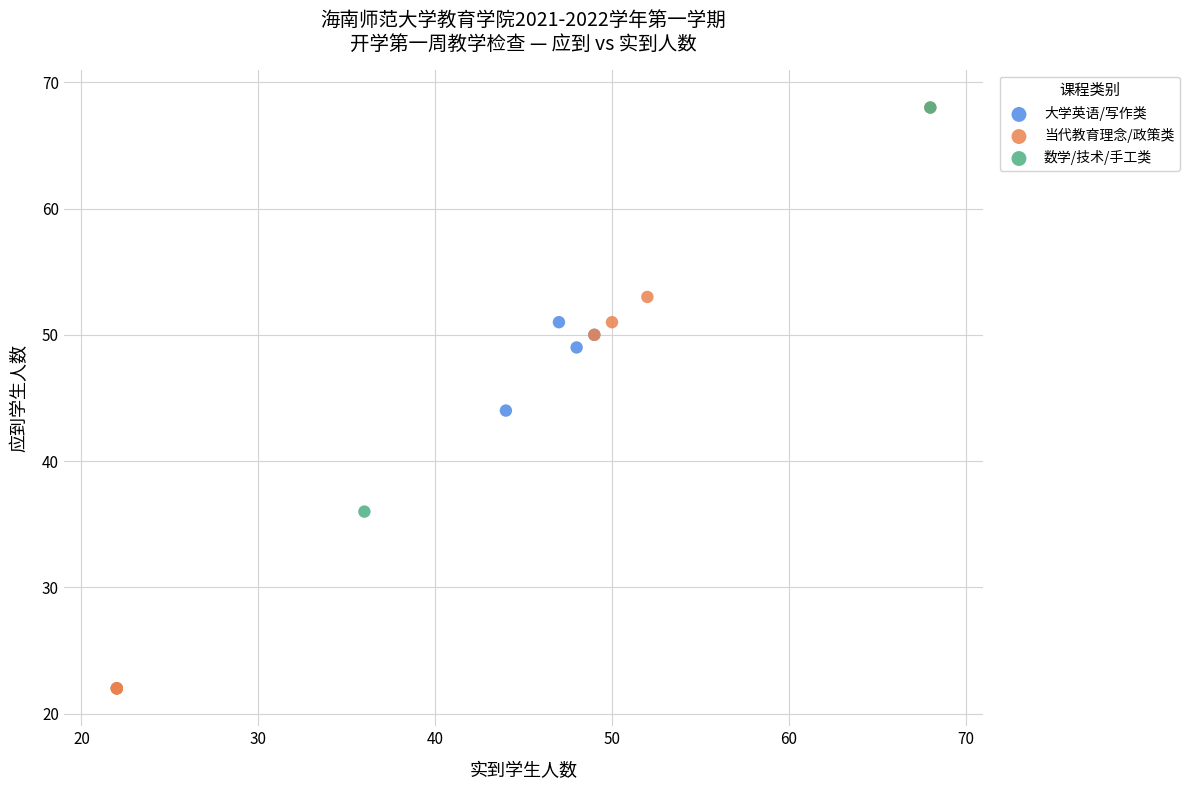

What are all the series names shown in the legend?

大学英语/写作类, 当代教育理念/政策类, 数学/技术/手工类